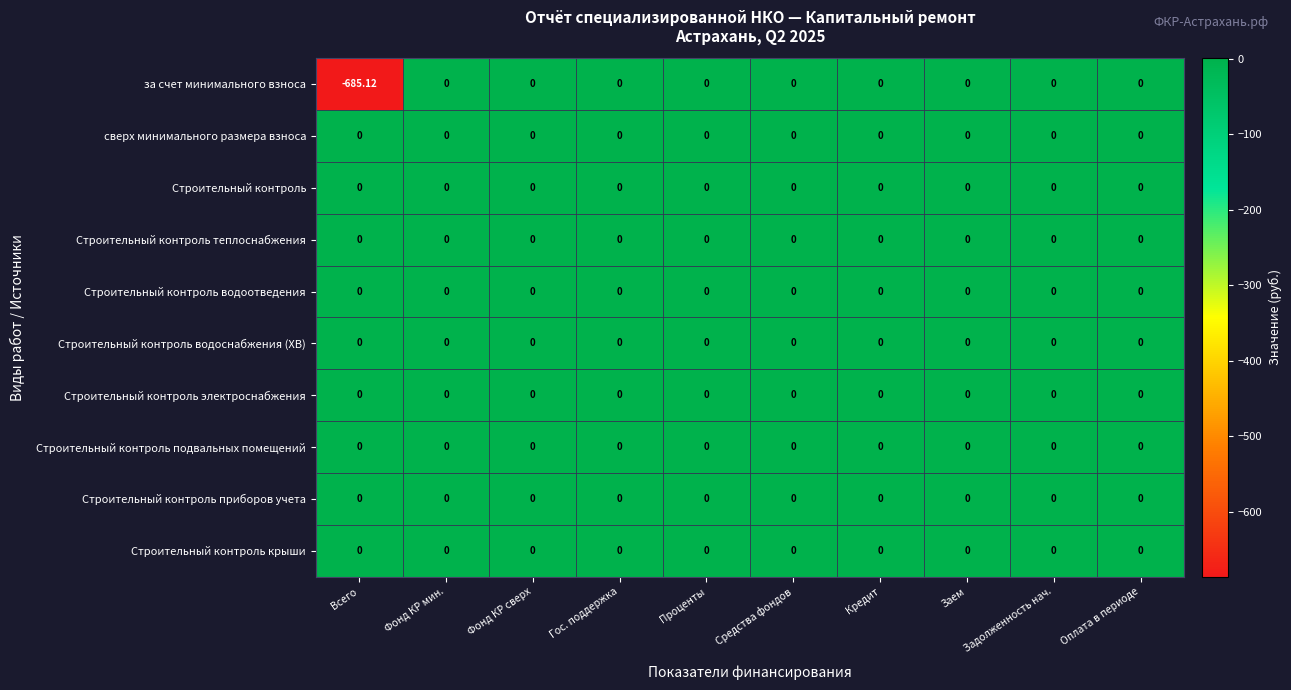

Which series changed the most between Всего and Фонд КР сверх?

за счет минимального взноса